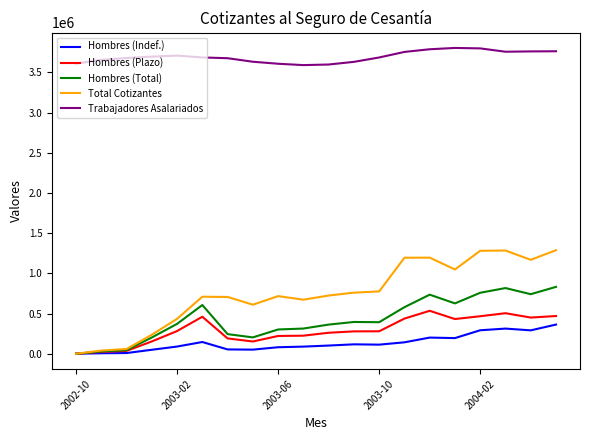

Which series has the largest range (max minus min)?

Total Cotizantes